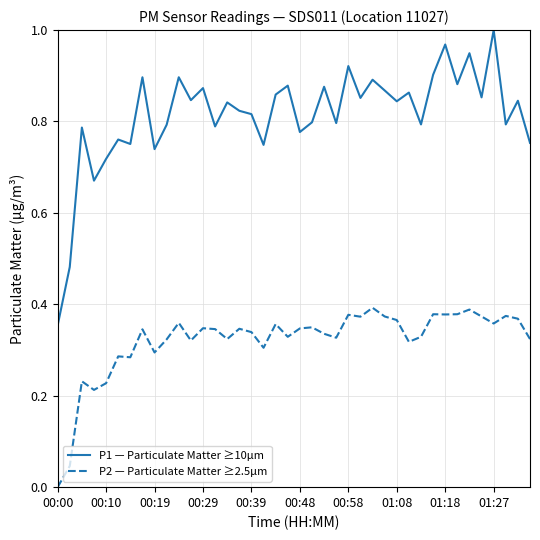

Rank the series by their average value, from lowest to highest.

P2 — Particulate Matter ≥2.5µm, P1 — Particulate Matter ≥10µm